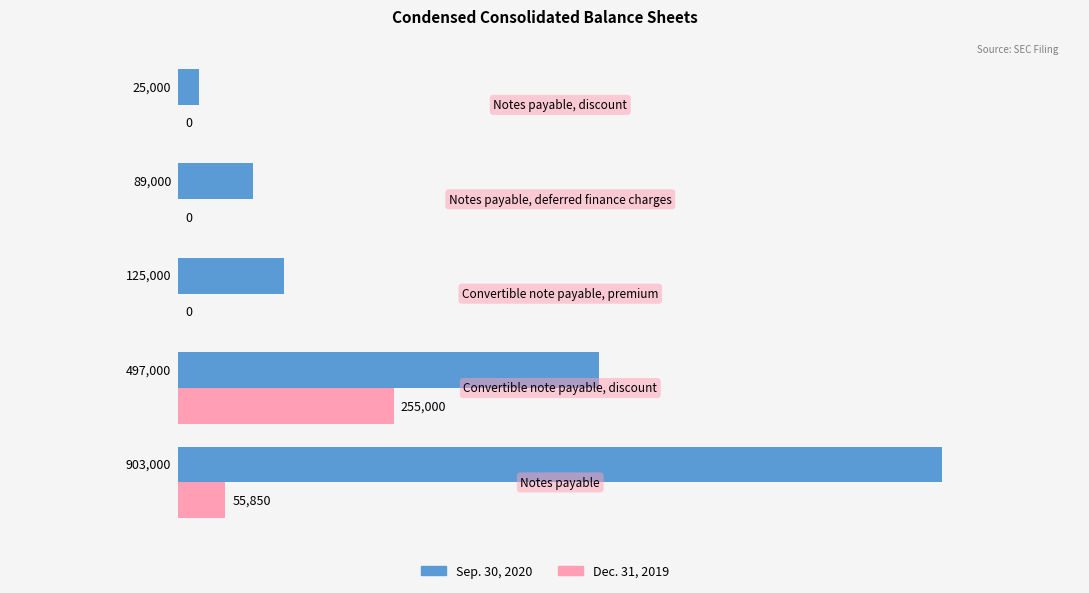

Which series has the largest total across all categories?

Sep. 30, 2020